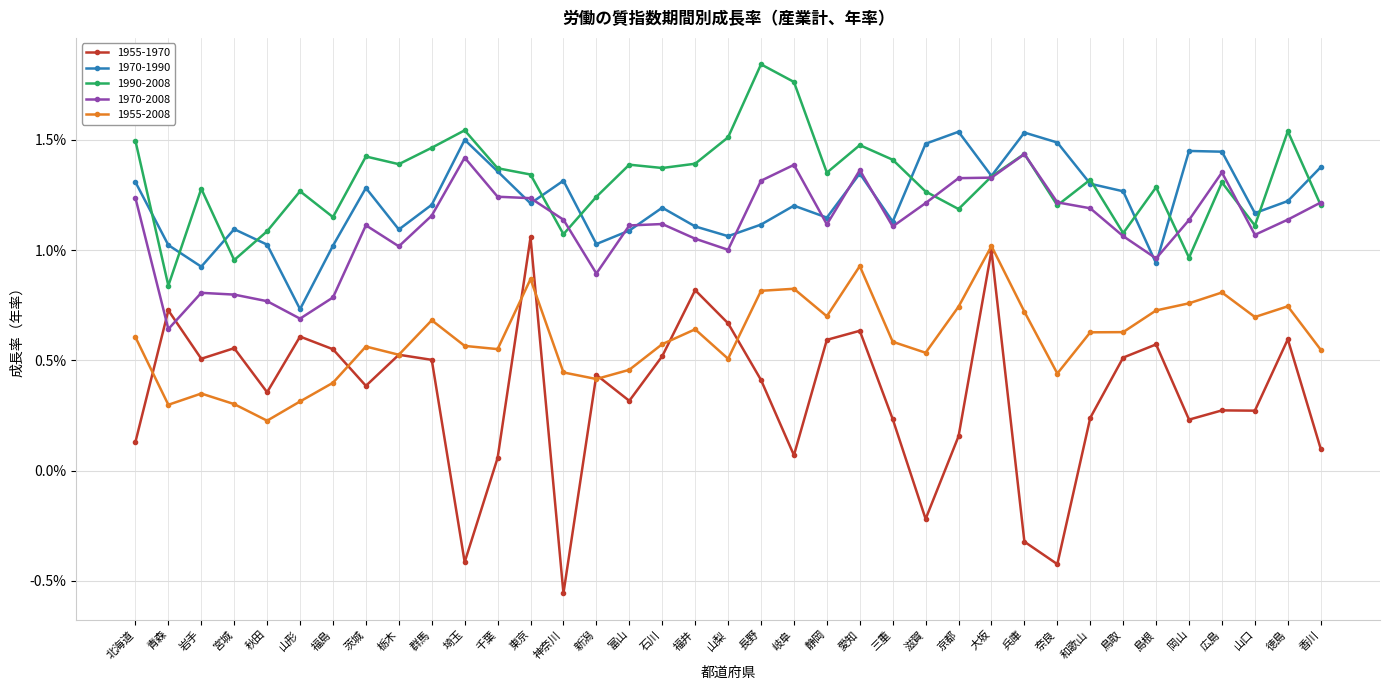

Does the chart have visible grid lines?

Yes